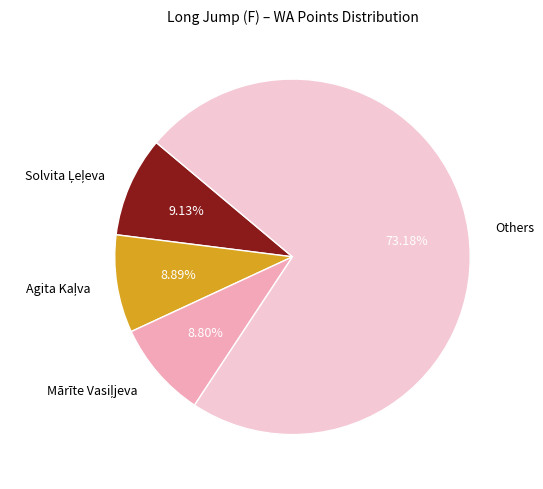

Does any single category account for the majority?

Yes